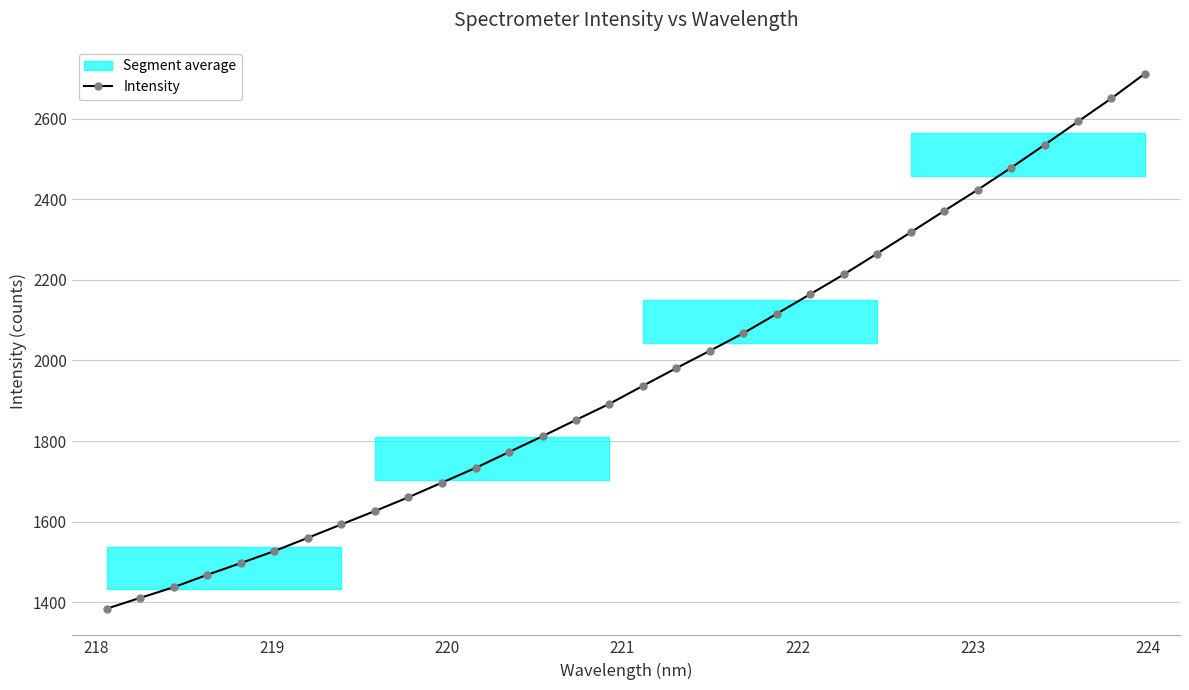

What is the difference between the second highest and second lowest values?

1239.1